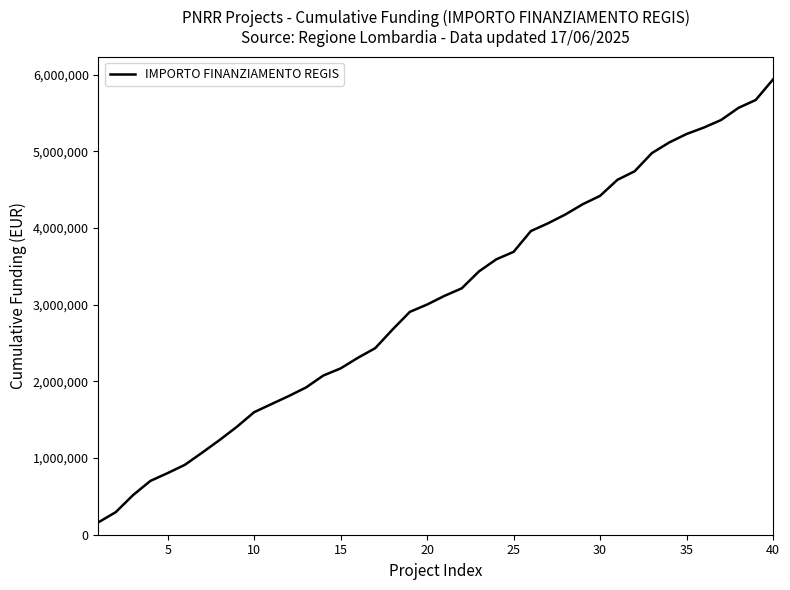

What is the greatest value displayed?

5936758.7